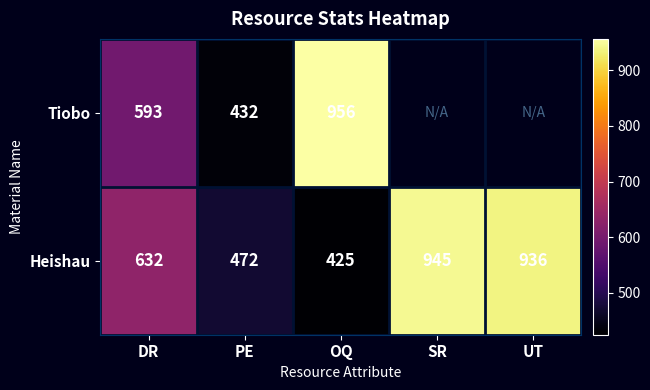

True or false: Heishau has a value of 202 at PE.

False